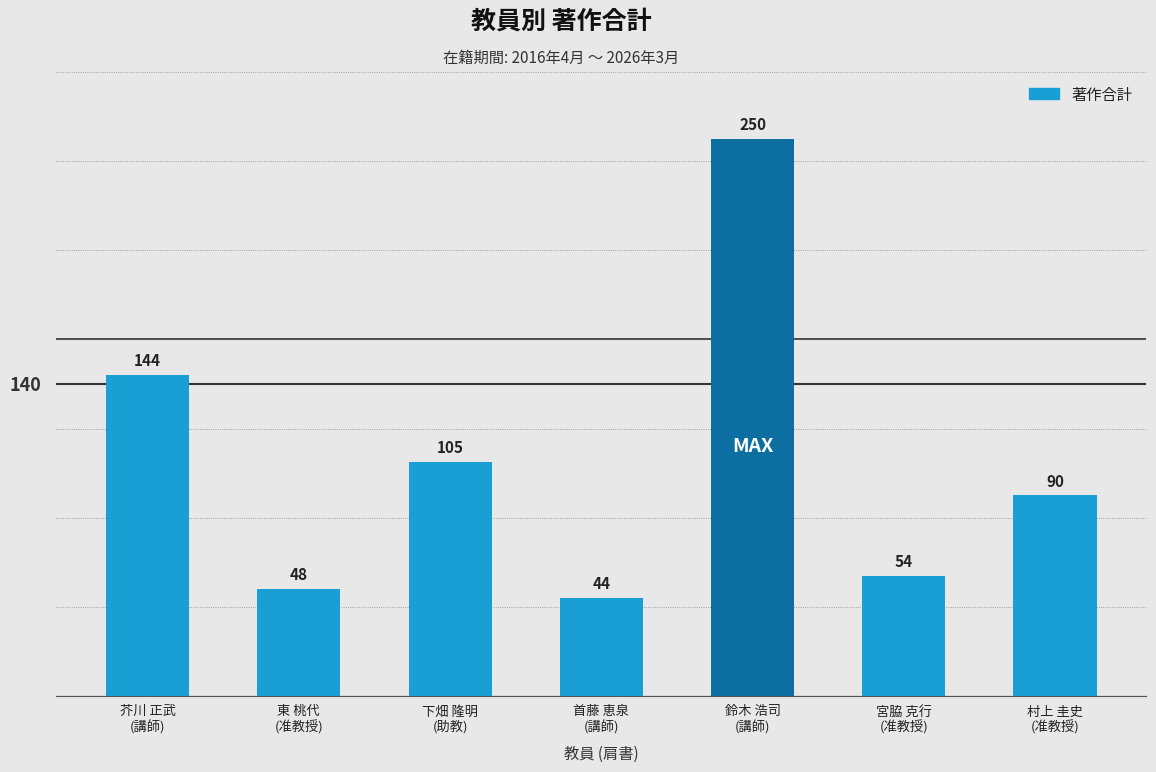

What is the label of the 1st bar from the left?

芥川 正武
(講師)